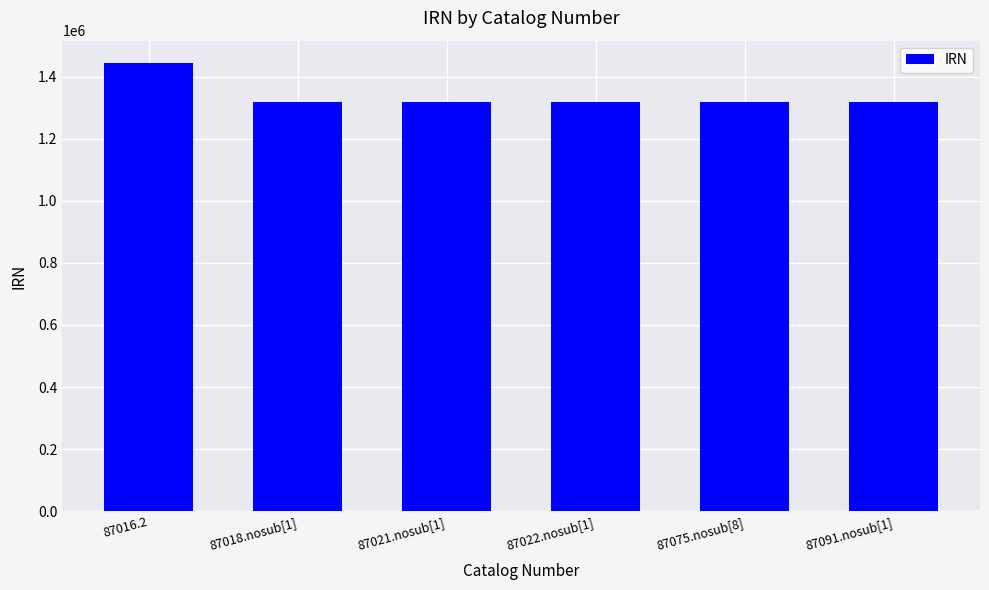

What is the sum of all values?

8035248